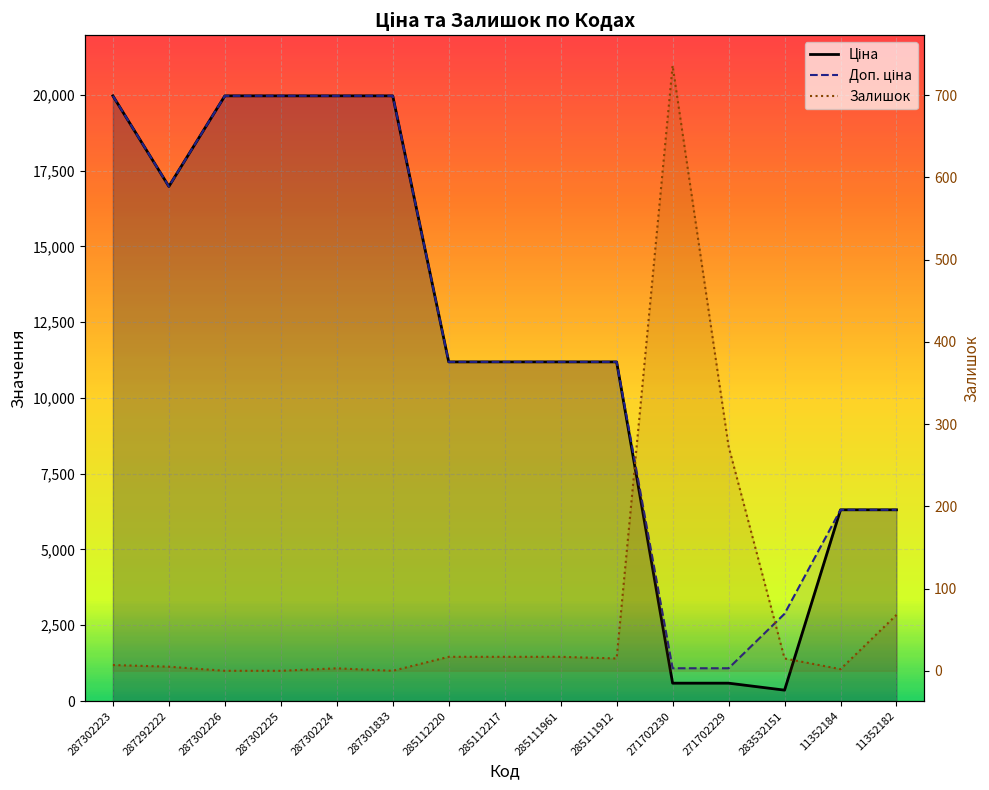

What is the total value across all series at 11352182?

12685.5